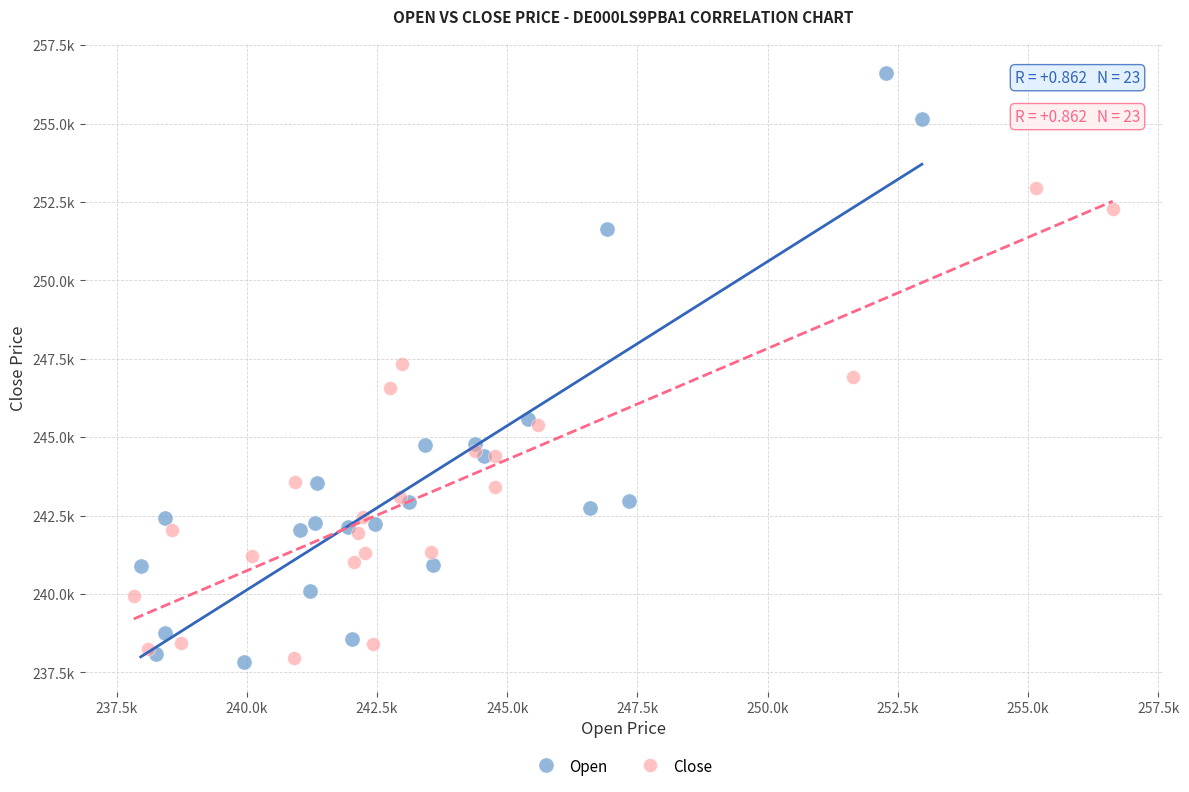

What are all the series names shown in the legend?

Open, Close